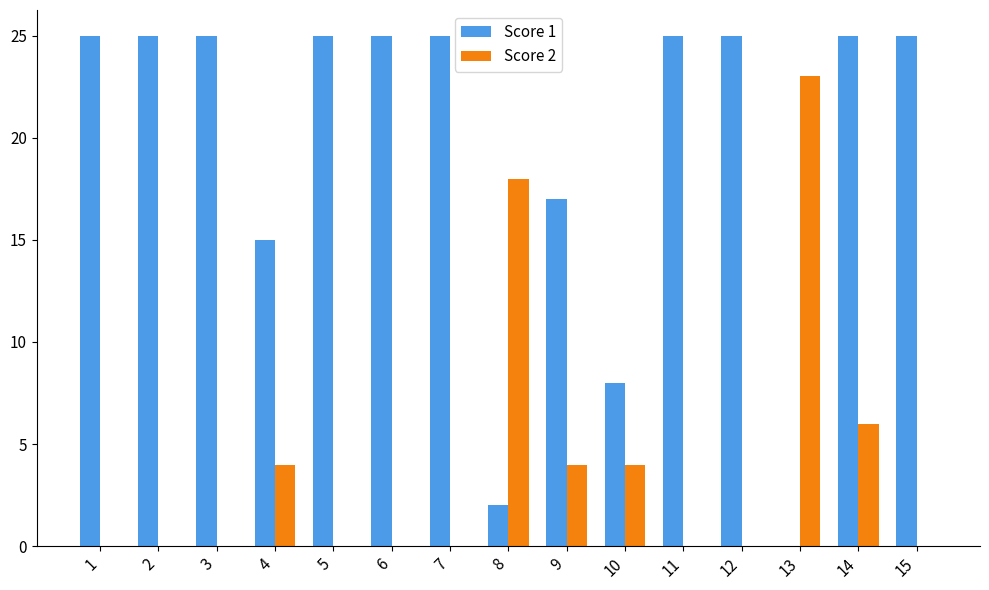

Reading right to left, extract all data points from this chart.

Score 1: 25	25	0	25	25	8	17	2	25	25	25	15	25	25	25
Score 2: 0	6	23	0	0	4	4	18	0	0	0	4	0	0	0